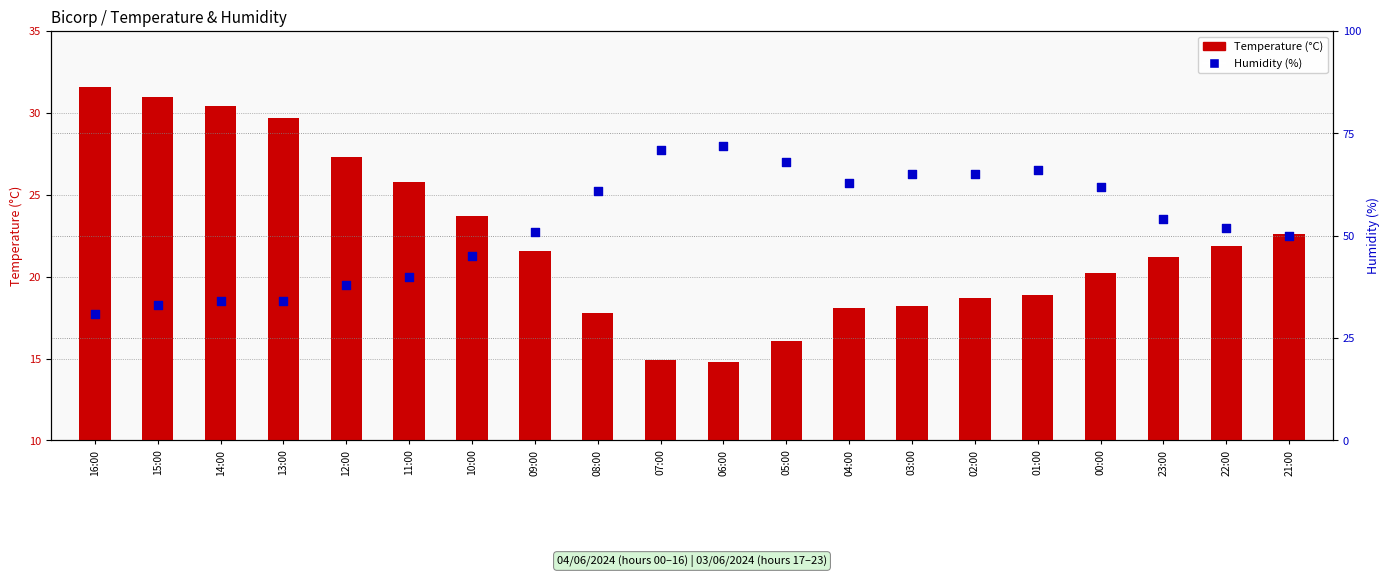

Which series has the largest Y range (max minus min)?

Humidity (%)